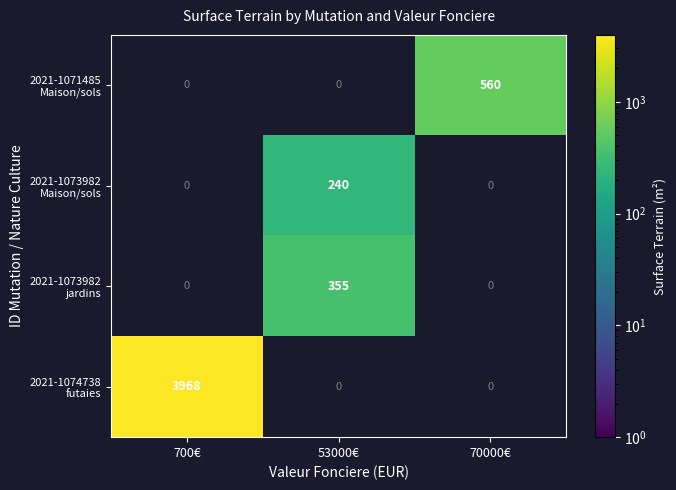

At which category is the sum across all series the highest?

700€